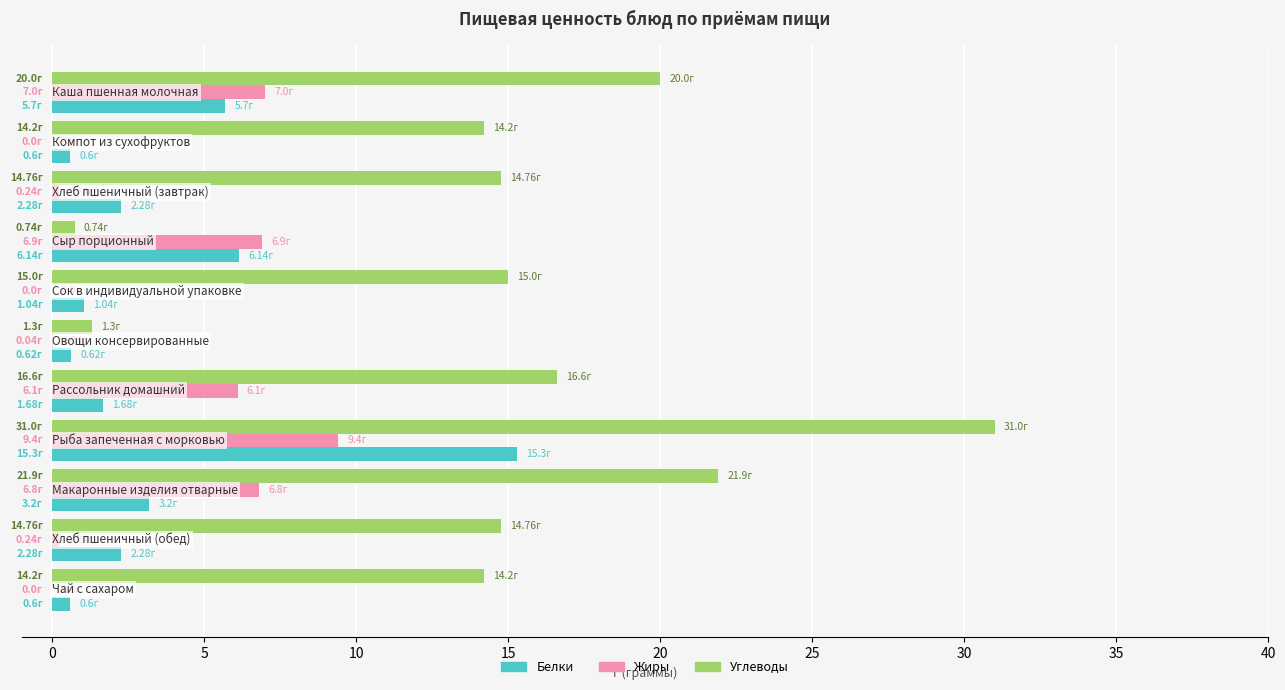

What is the sum of all Углеводы values?

164.5